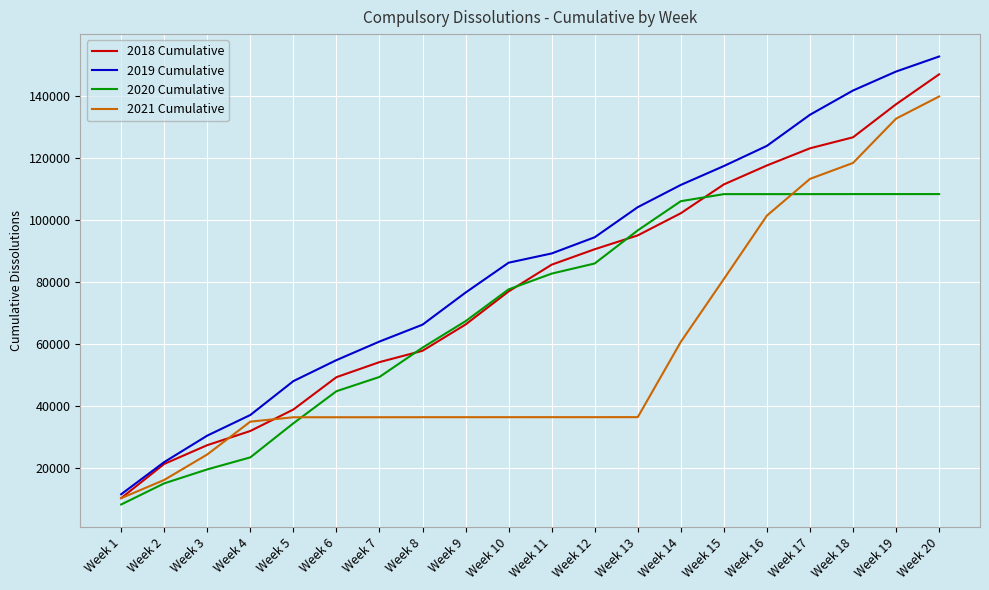

The value of 2019 Cumulative at Week 14 is 111222. True or false?

True